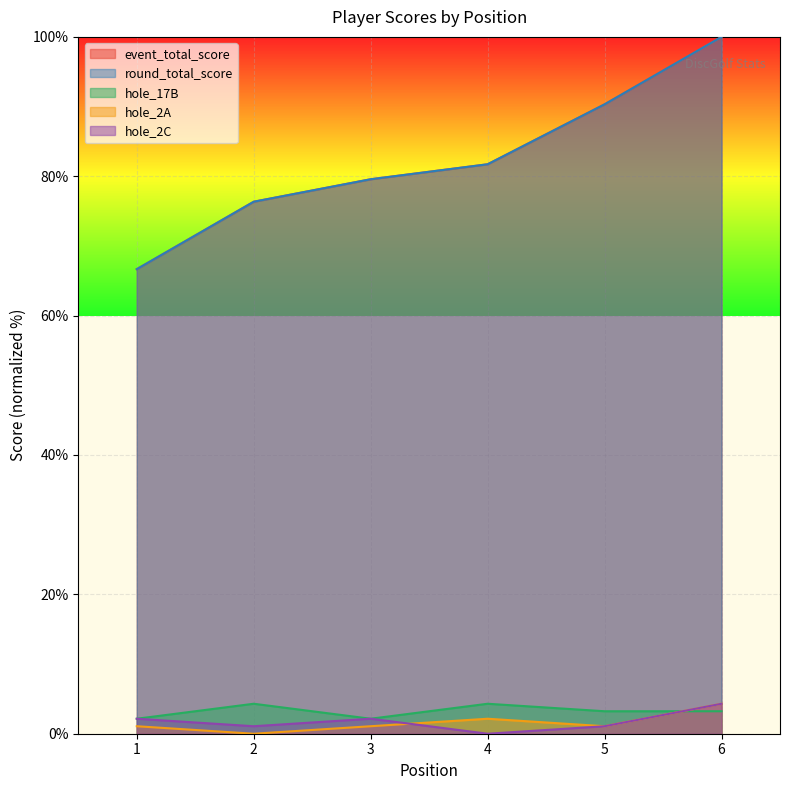

Which category has the lowest value in the event_total_score series?

1